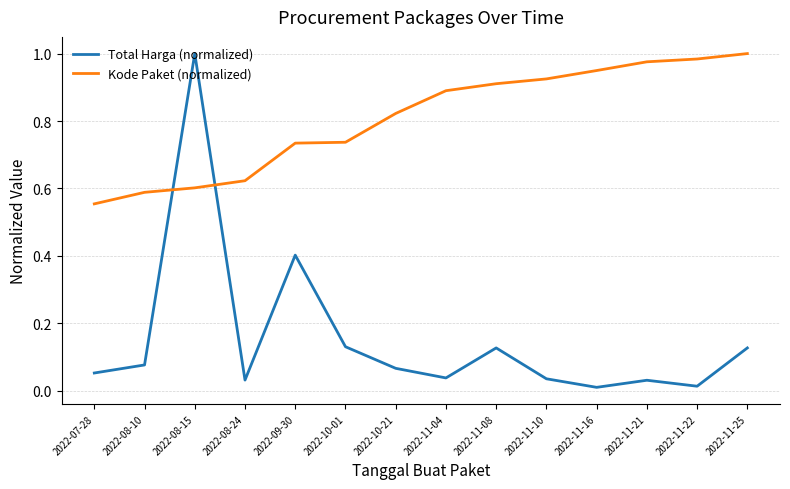

True or false: Total Harga (normalized) and Kode Paket (normalized) cross at least once.

True